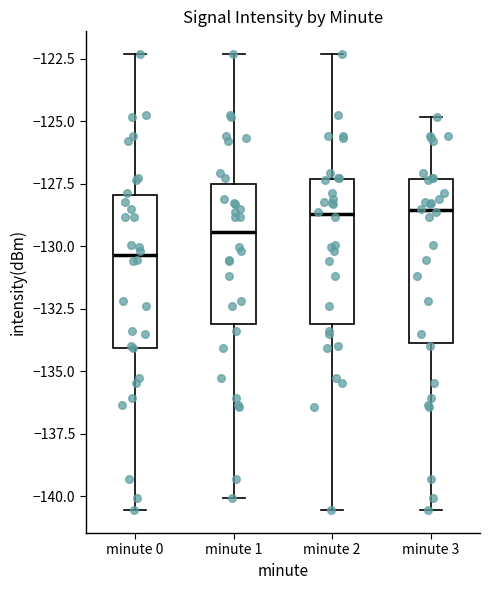

Reading left to right, read every box against the y-axis: the position of its median line, the range the box covers, and the ends of its whiskers. The values are not printed on the chart, so give them approximately, as read against the axis.

minute 0: median -130.5, box -134.0 to -128.0, whiskers -140.5 to -122.5
minute 1: median -129.5, box -133.0 to -127.5, whiskers -140.0 to -122.5
minute 2: median -128.5, box -133.0 to -127.5, whiskers -140.5 to -122.5
minute 3: median -128.5, box -134.0 to -127.5, whiskers -140.5 to -125.0